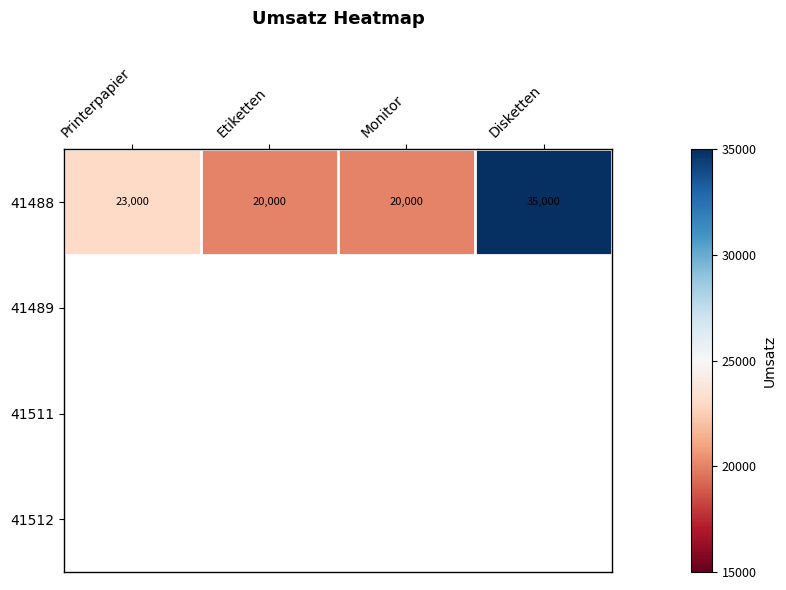

How many 41488 values are between 20000 and 35000?

4